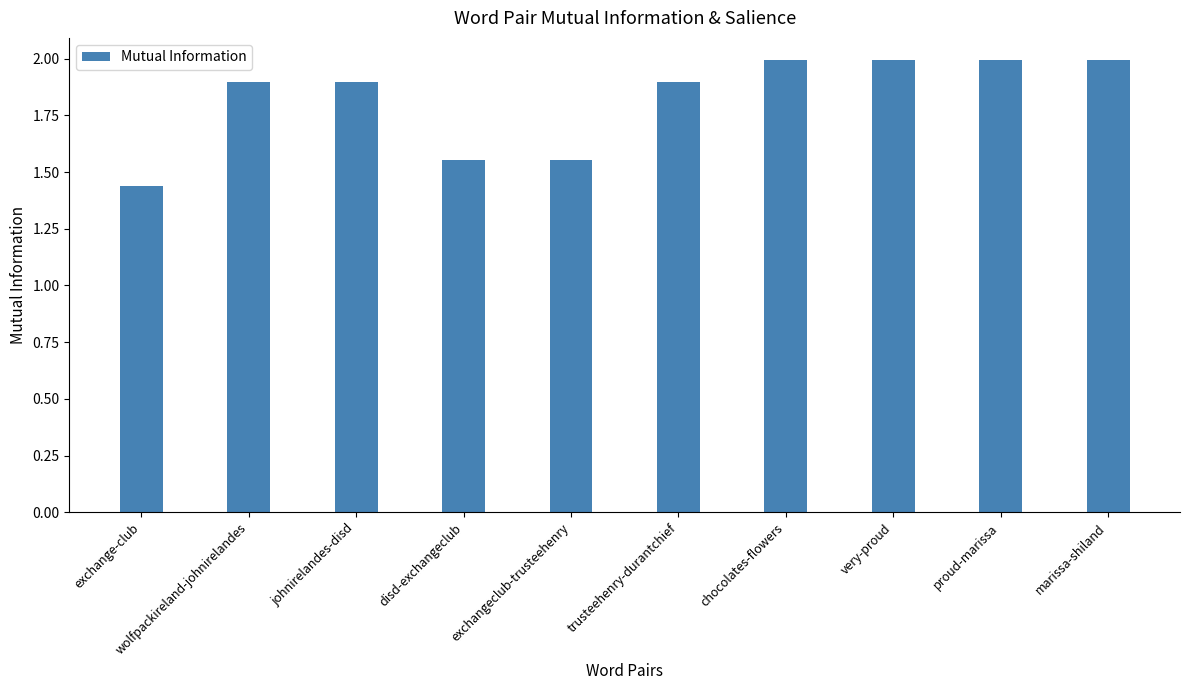

What is the difference between the second highest and second lowest values?

0.4